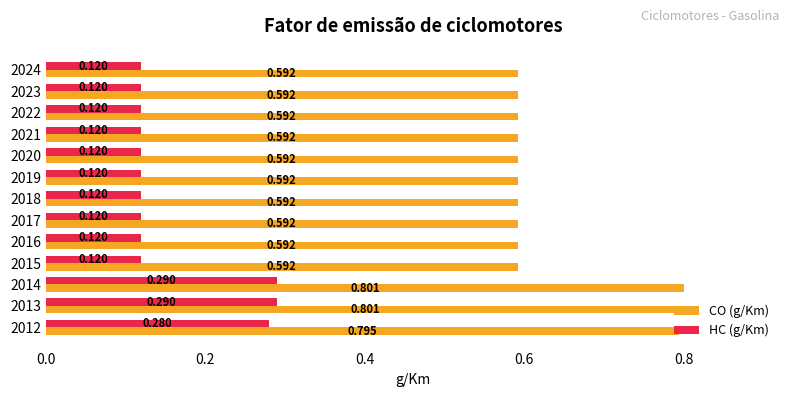

Which series has the largest total across all categories?

CO (g/Km)